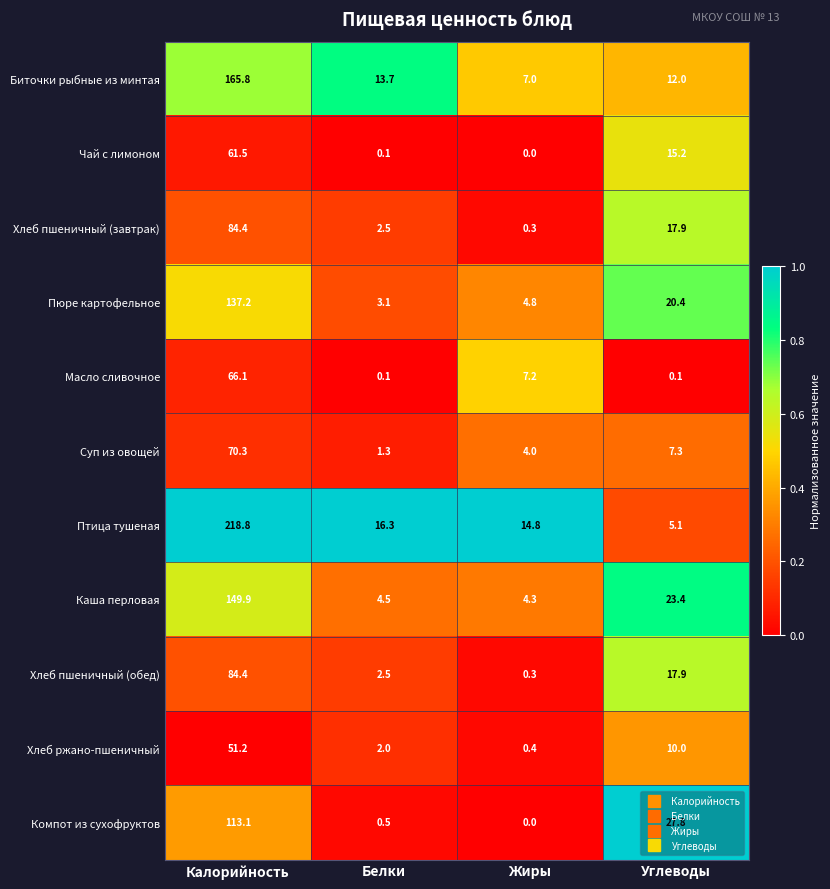

Rank the categories by Хлеб пшеничный (завтрак) value from highest to lowest.

Калорийность, Углеводы, Белки, Жиры